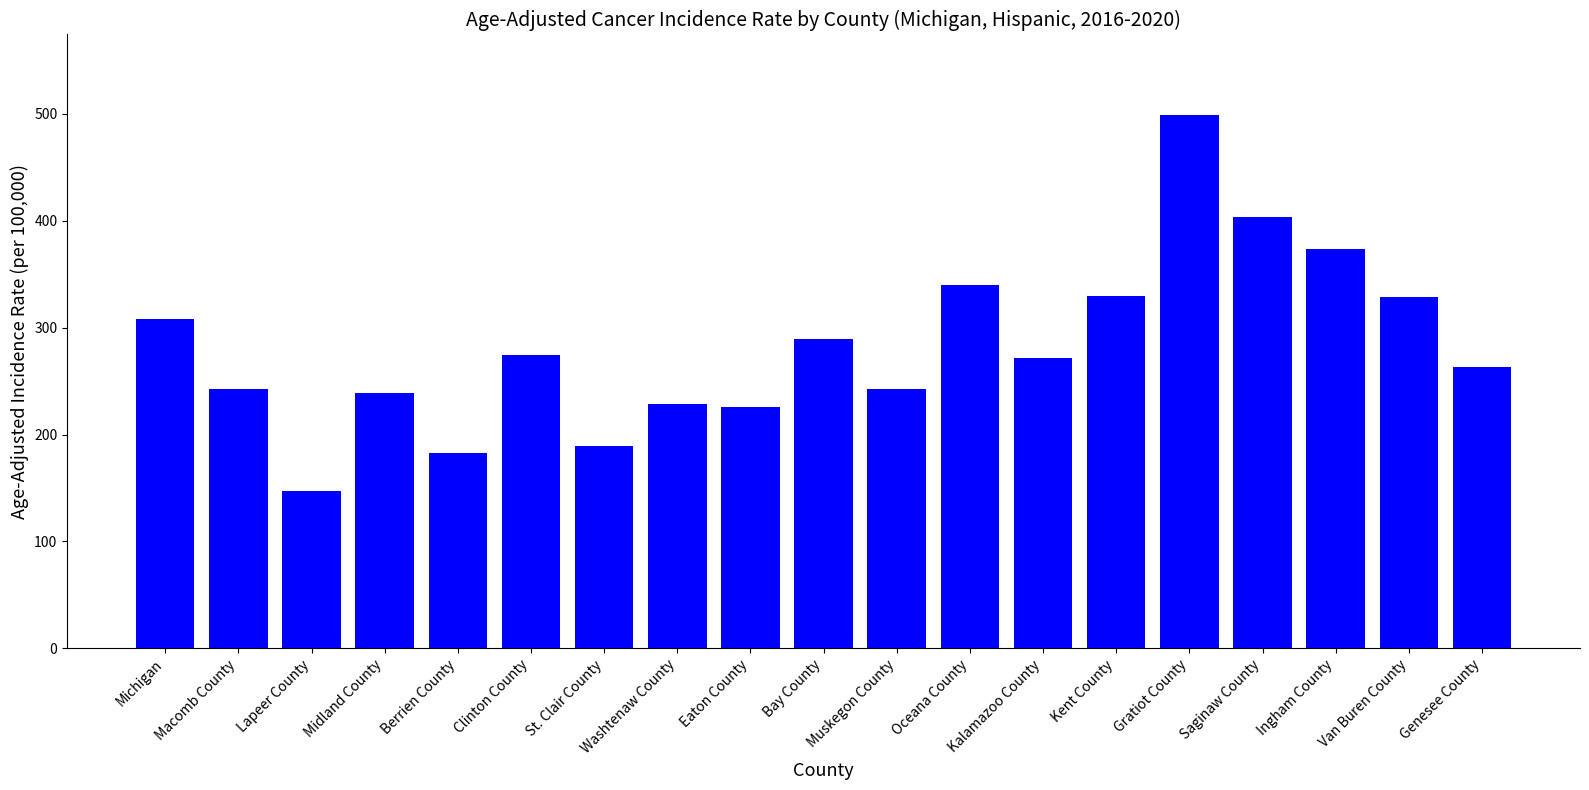

The chart shows a value of 129.9 at Clinton County. True or false?

False